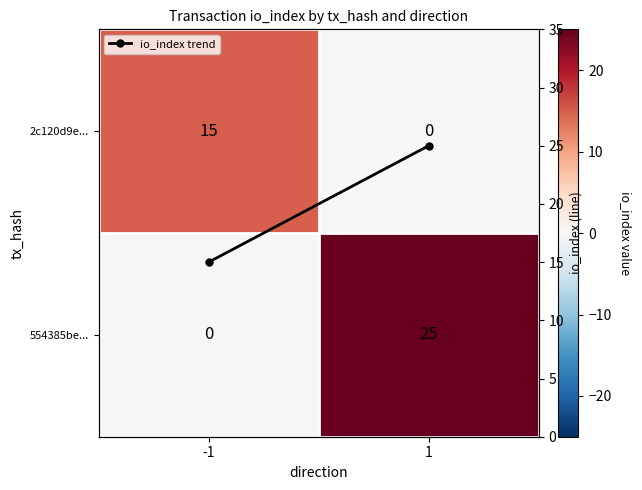

What is the difference between the io_index trend values at 1 and -1?

10